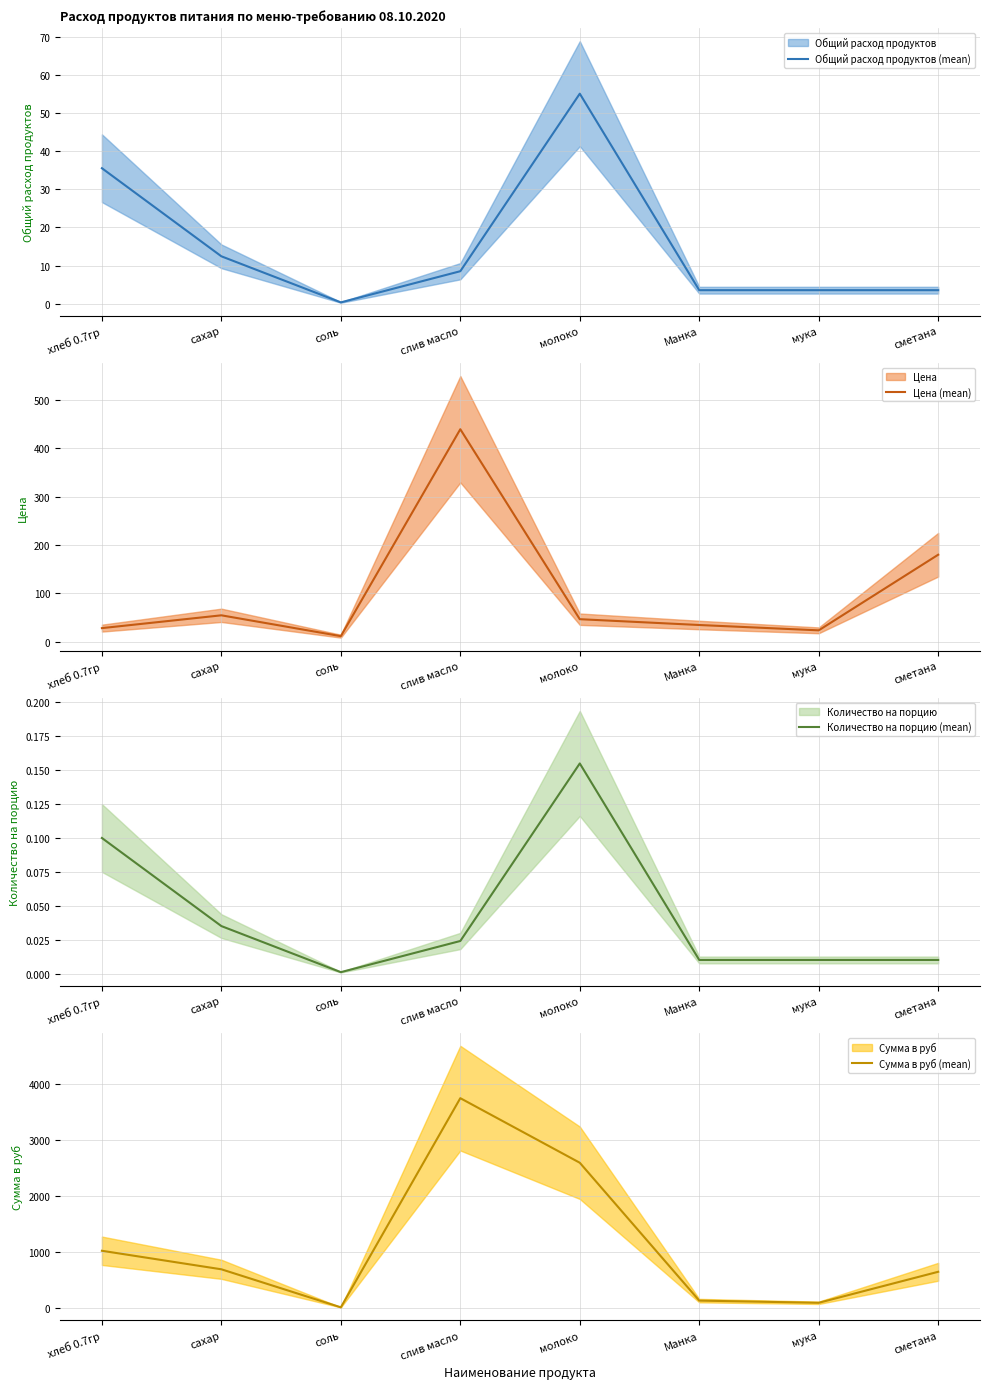

True or false: Сумма в руб (mean) has a value of 1344.6 at хлеб 0.7гр.

False